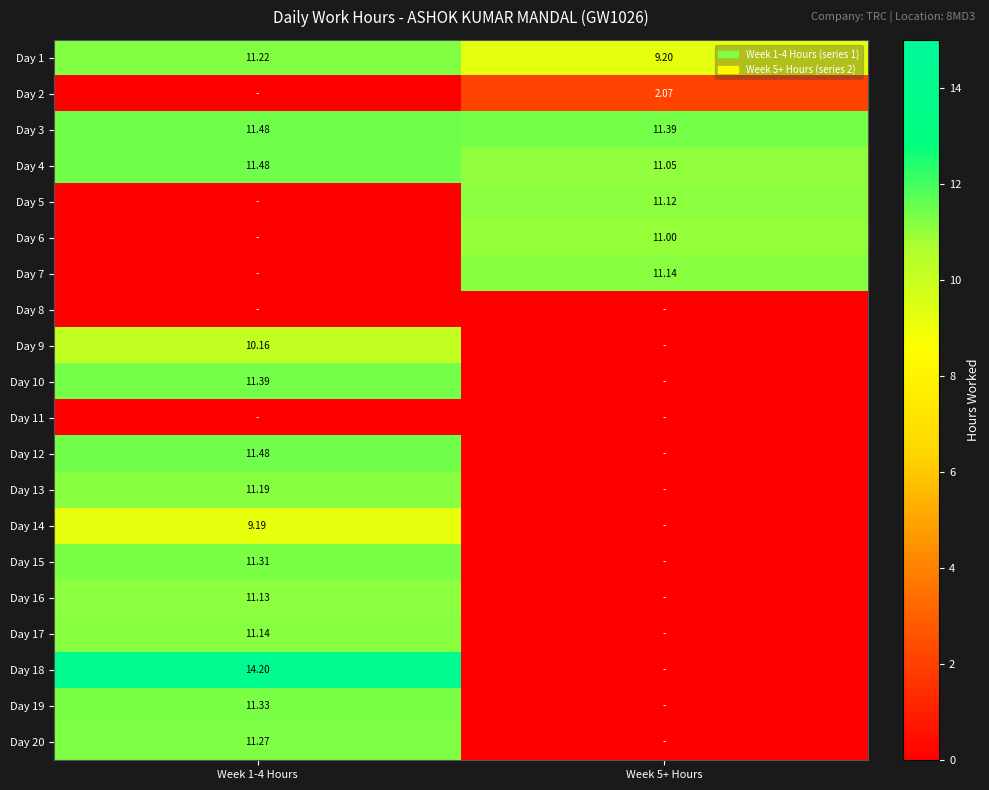

Is the value of Day 17 at Week 1-4 Hours greater than the value of Day 2 at Week 5+ Hours?

Yes